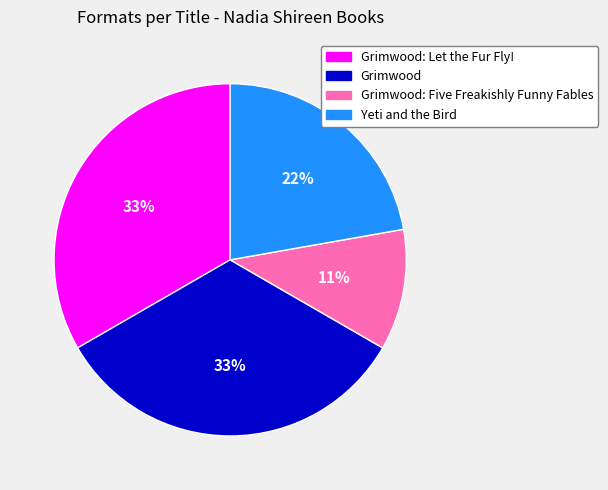

What is the smallest slice in the pie chart?

Grimwood: Five Freakishly Funny Fables